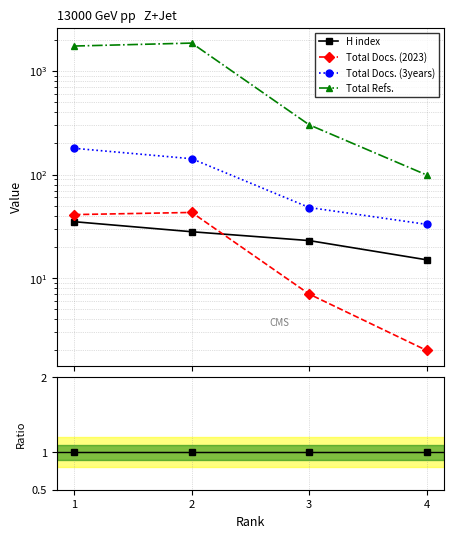

Rank the categories by Ratio to H index value from lowest to highest.

1, 2, 3, 4